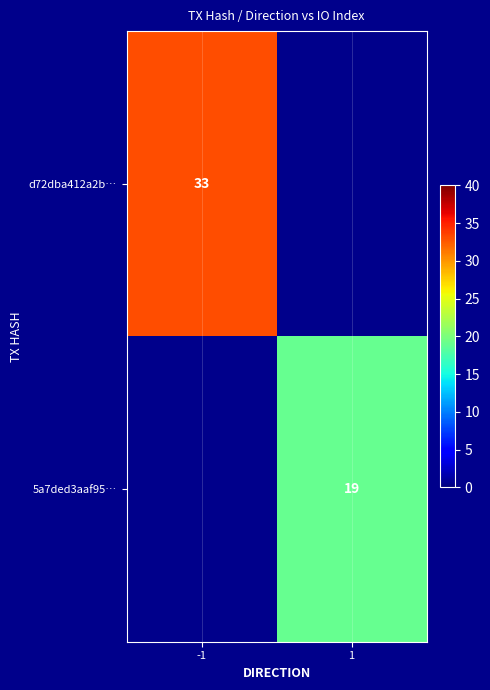

True or false: 5a7ded3aaf95… has a value of 30 at 1.

False